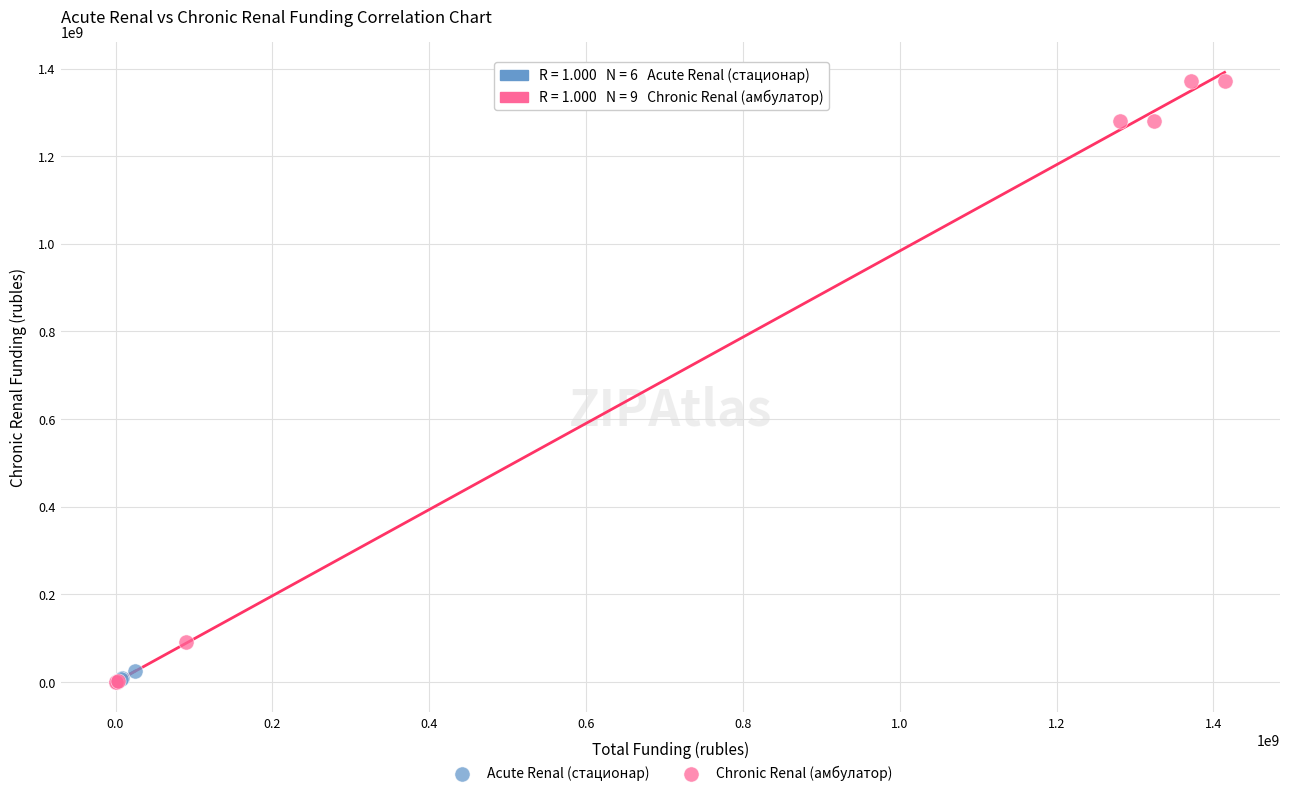

Which series contains the highest Y value?

Chronic Renal (амбулатор)